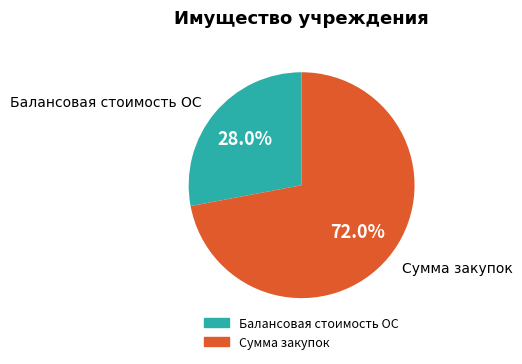

Does any single category account for the majority?

Yes